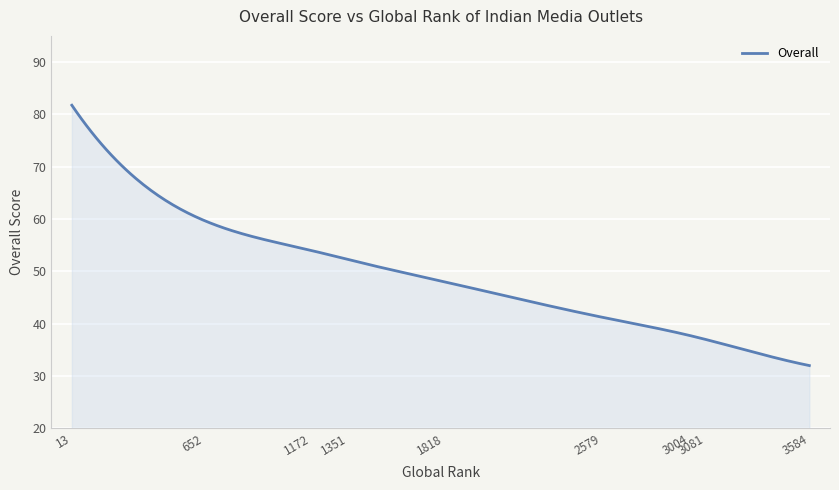

What is the maximum value shown in the chart?

81.8